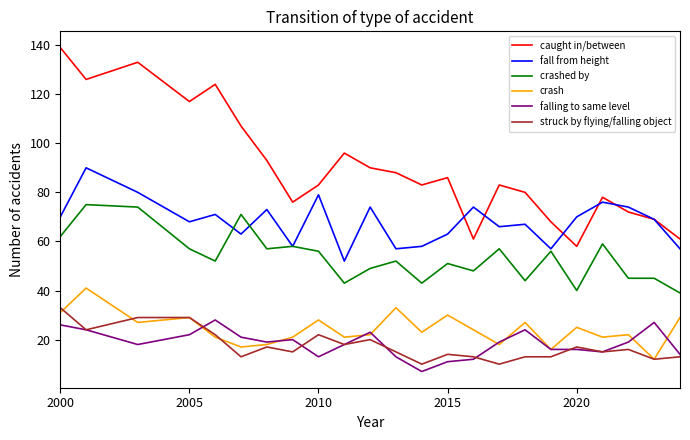

What is the lowest value of the crash series?

12